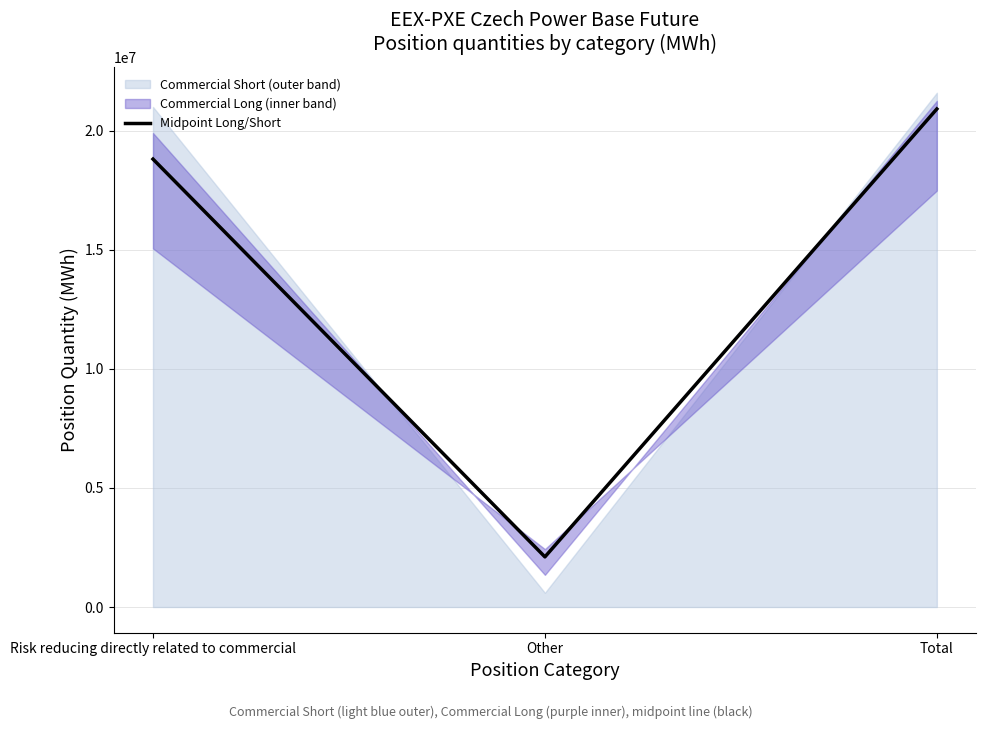

True or false: the data shows 2764364.6 at Other.

False